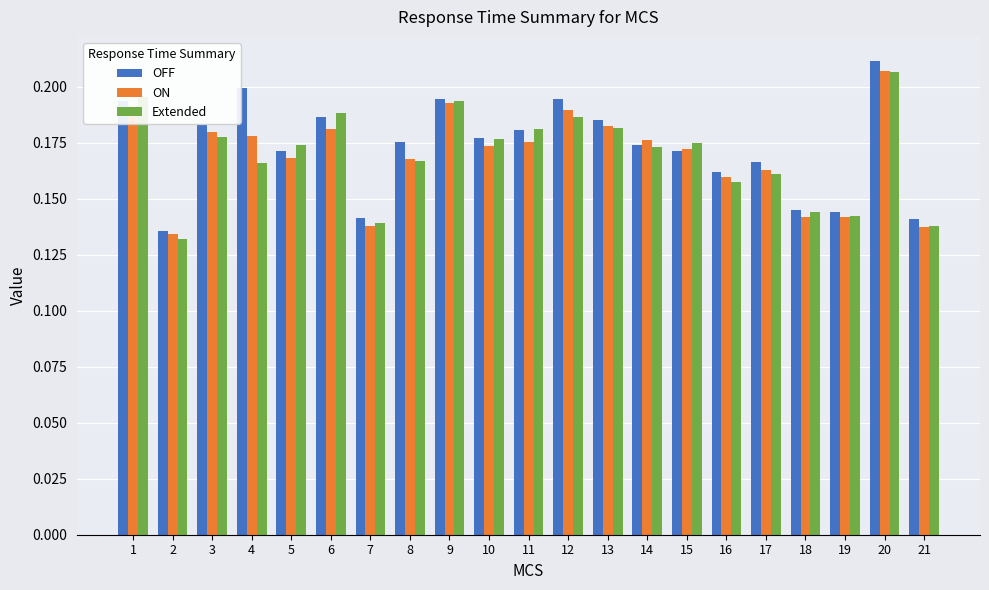

At how many categories does at least one series exceed 0?

21